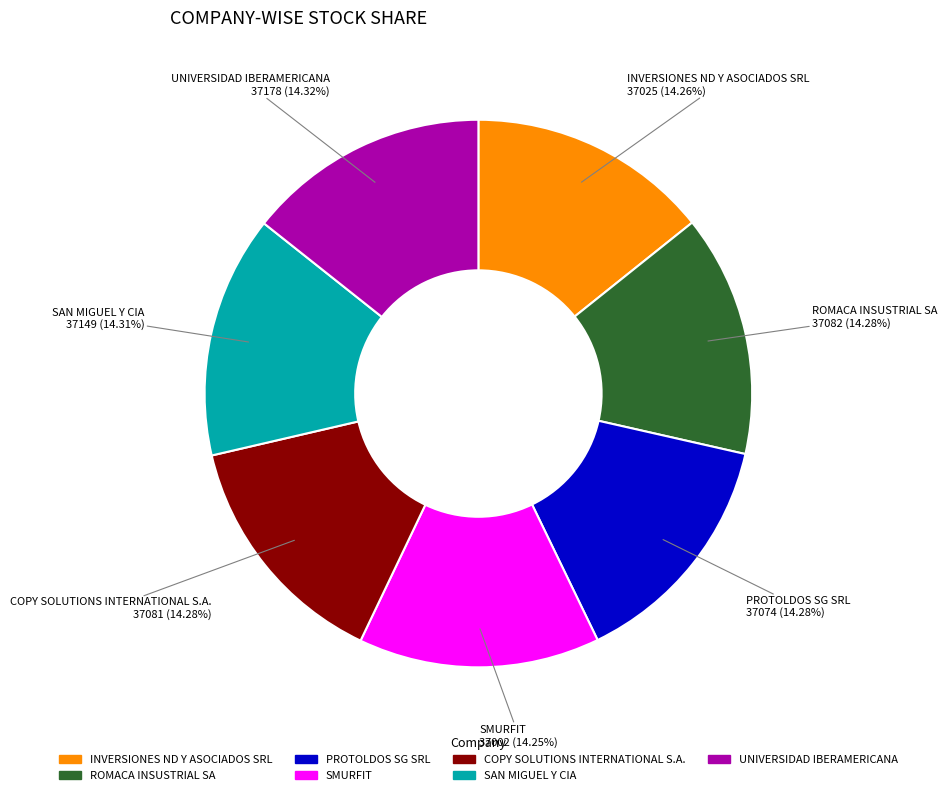

How much of the chart is everything except UNIVERSIDAD IBERAMERICANA?

85.7%